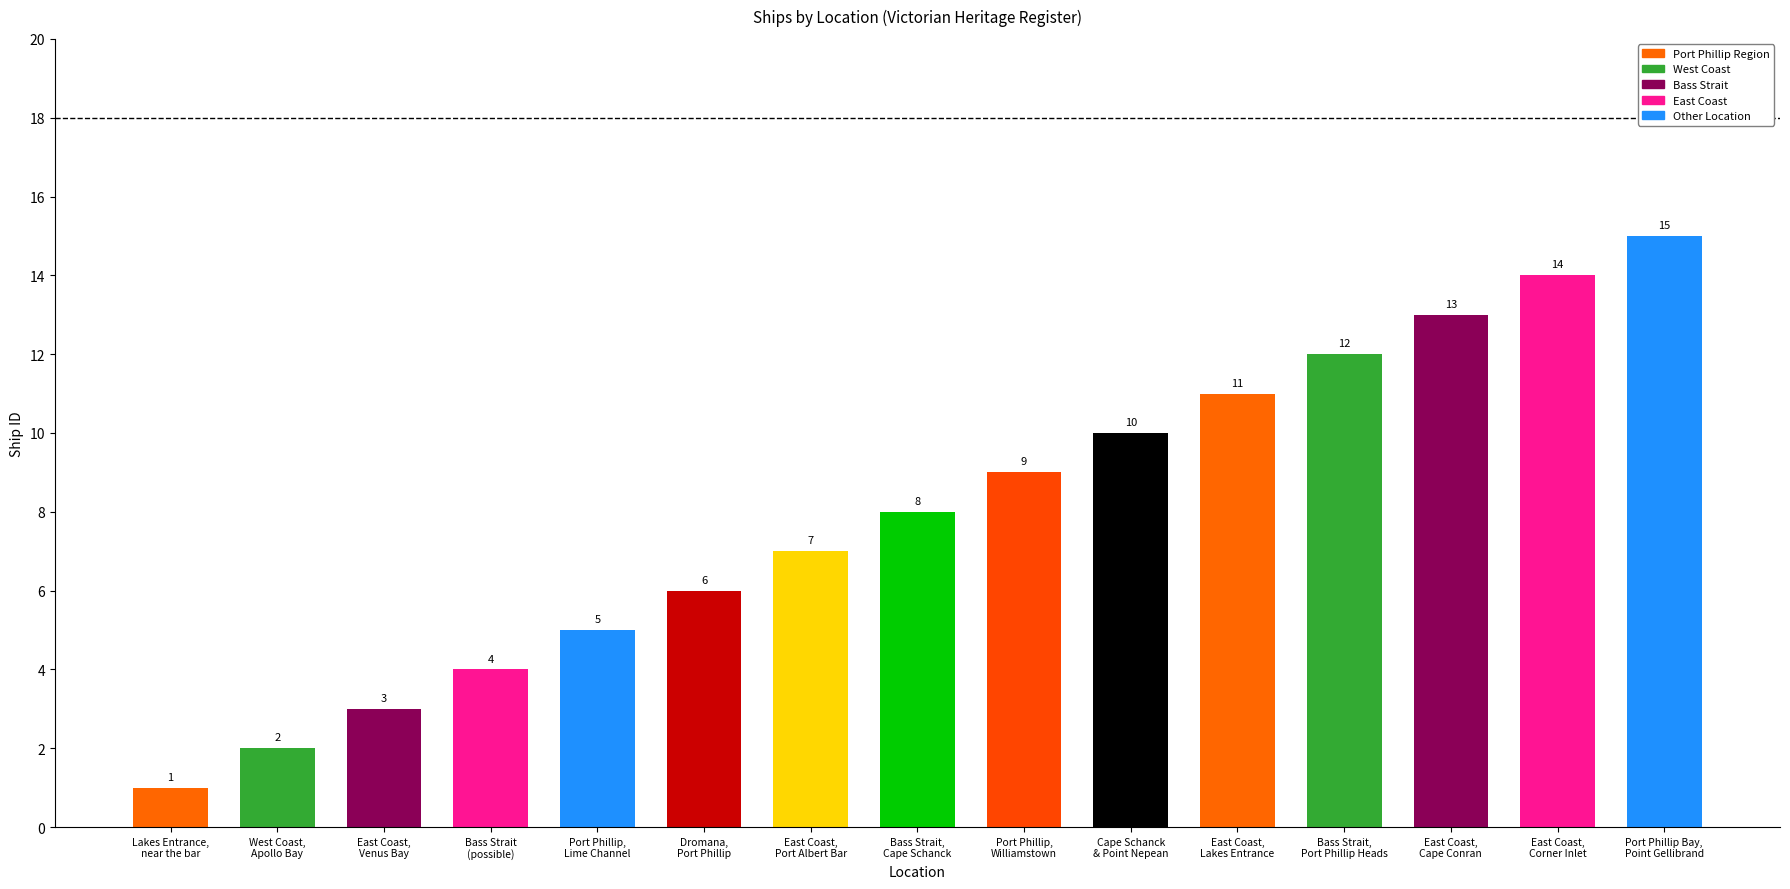

List the labels in order of value, smallest first.

Lakes Entrance, near the bar, West Coast, Apollo Bay, East Coast, Venus Bay, Tarwin Beach, Bass Strait (possible location), Port Phillip, Lime Channel, near Rye, Dromana, Port Phillip, Schnapper Point, East Coast, Port Albert Bar, Bass Strait, near Cape Schanck, Port Phillip, Williamstown, Between Cape Schanck and Point Nepean, East Coast, Lakes Entrance, Bass Strait, off Port Phillip Heads, East Coast, Cape Conran, Beware Reef, East Coast, Corner Inlet, Snake Island, Port Phillip Bay, Point Gellibrand